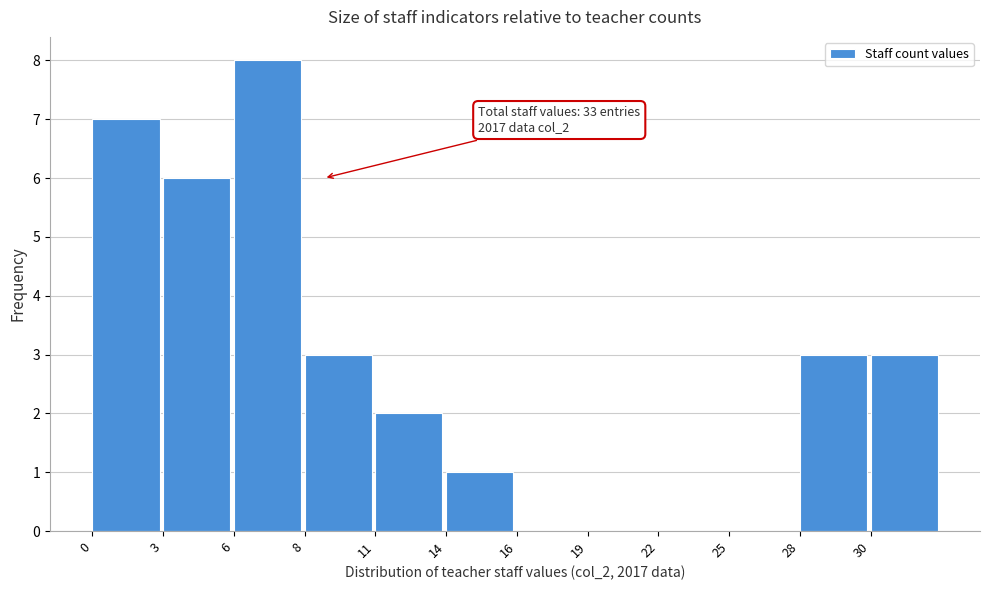

Reading right to left, what are all the values shown in this chart?

30=3	28=3	25=0	22=0	19=0	16=0	14=1	11=2	8=3	6=8	3=6	0=7